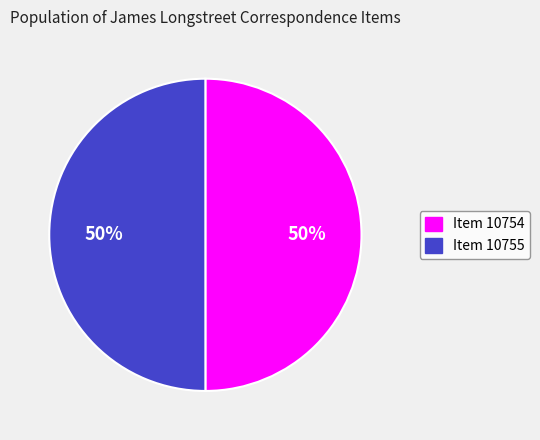

To the nearest percent, what is the average slice percentage?

50%